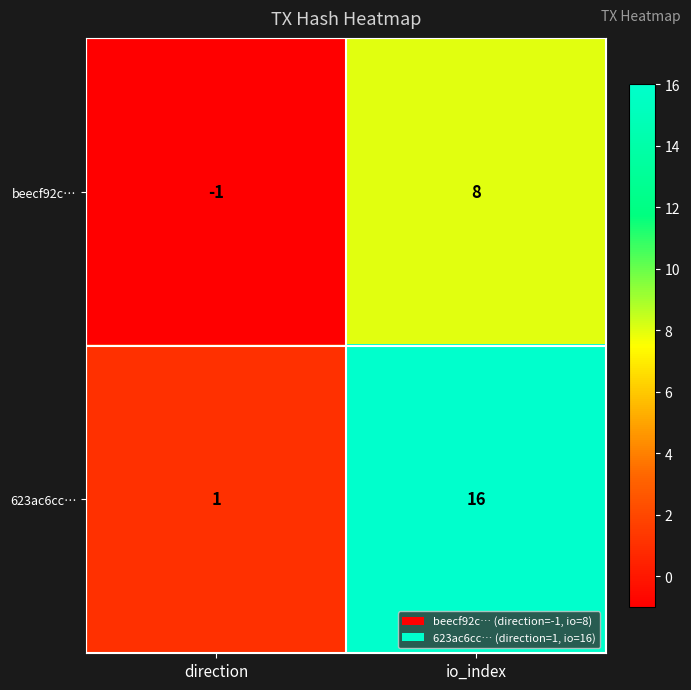

Reading left to right, list all the values displayed in this chart.

beecf92c…: -1	8
623ac6cc…: 1	16